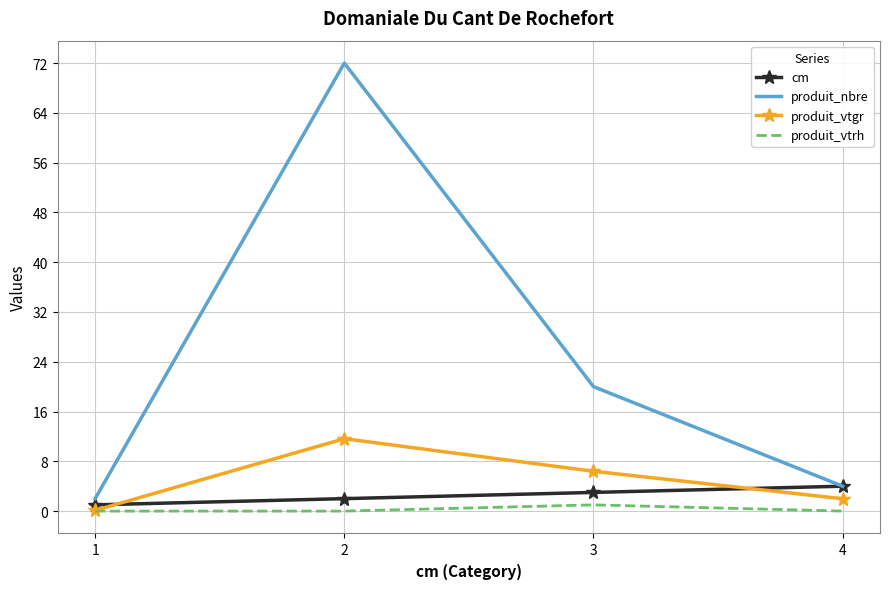

How many values in the produit_nbre series are below 20?

2